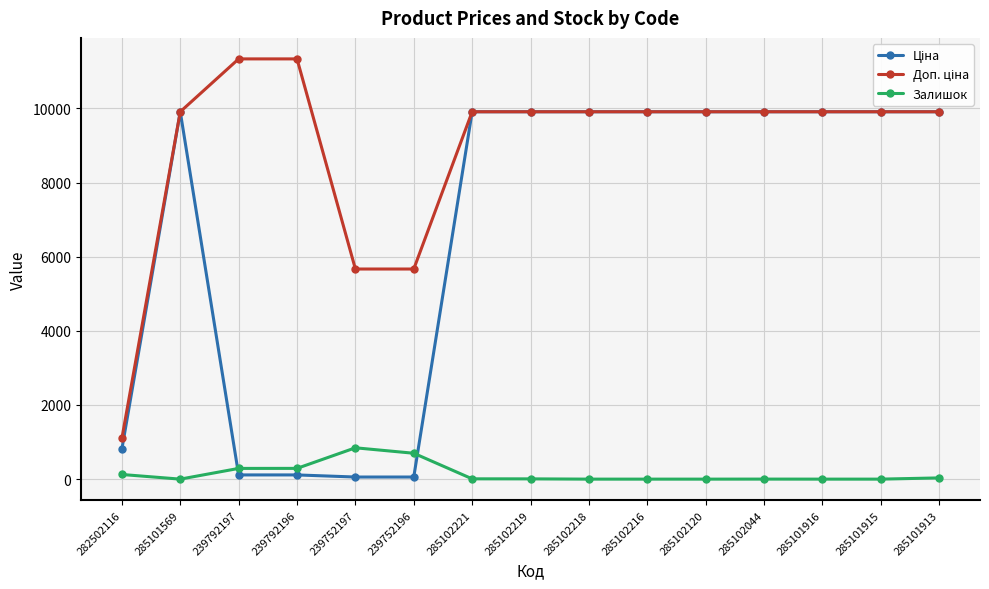

What is the maximum value for Залишок?

845.0